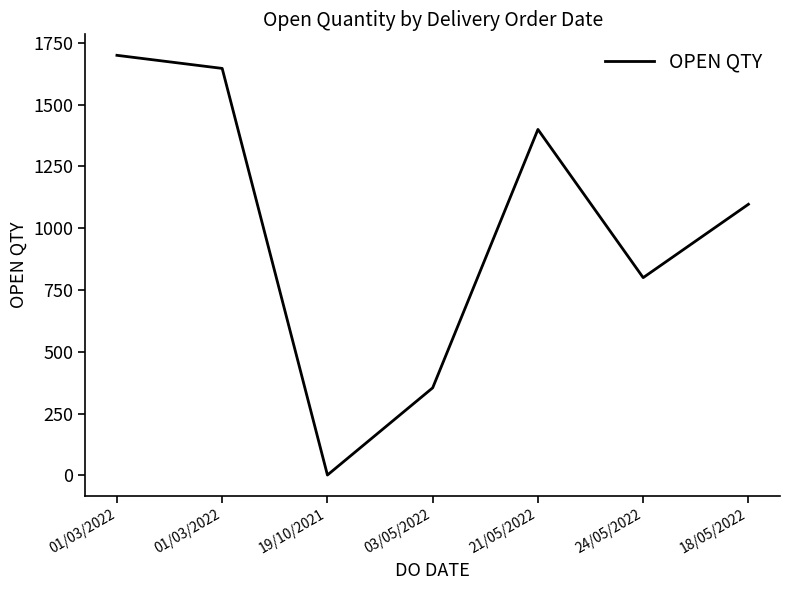

List the labels in order of value, largest first.

01/03/2022, 01/03/2022, 21/05/2022, 18/05/2022, 24/05/2022, 03/05/2022, 19/10/2021